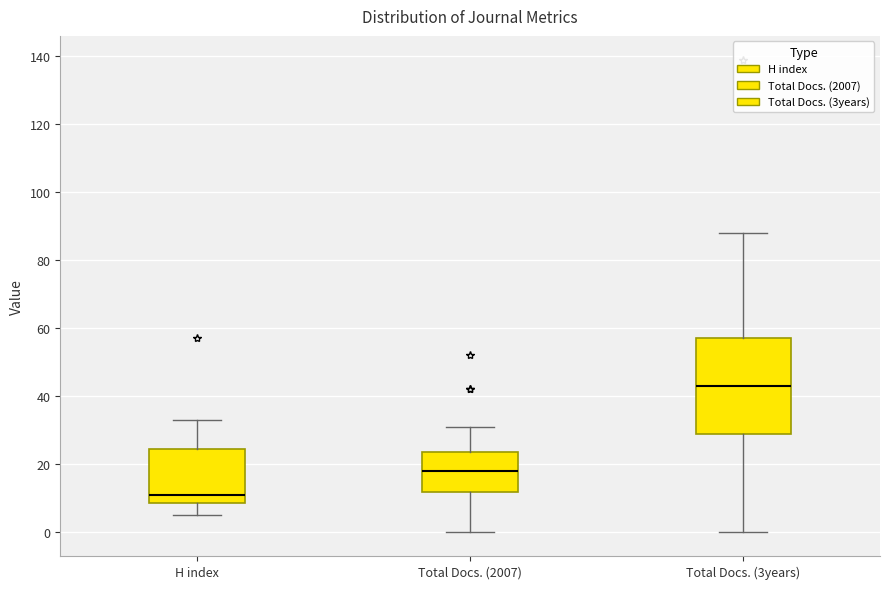

Reading left to right, read every box against the y-axis: the position of its median line, the range the box covers, and the ends of its whiskers. The values are not printed on the chart, so give them approximately, as read against the axis.

H index: median 12, box 8 to 24, whiskers 6 to 34
Total Docs. (2007): median 18, box 12 to 24, whiskers 0 to 32
Total Docs. (3years): median 44, box 30 to 58, whiskers 0 to 88